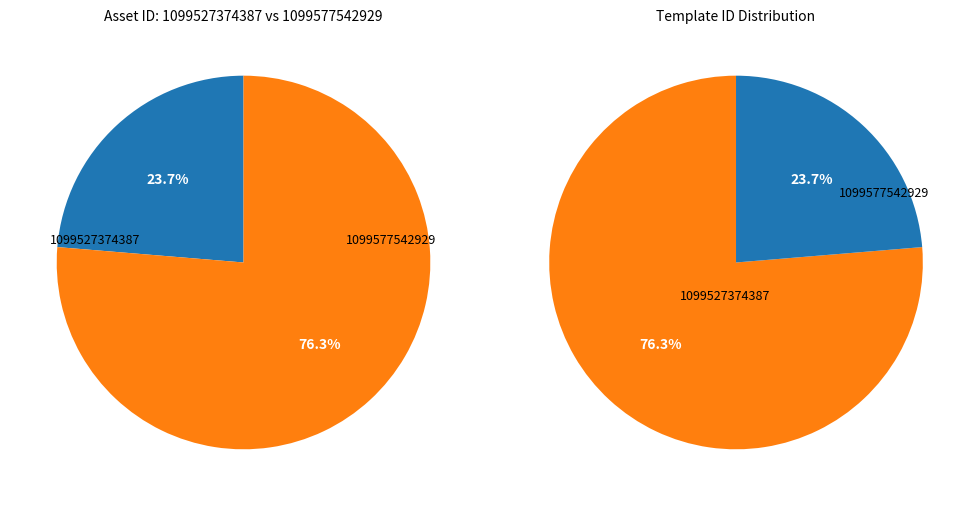

What is the majority slice?

1099577542929